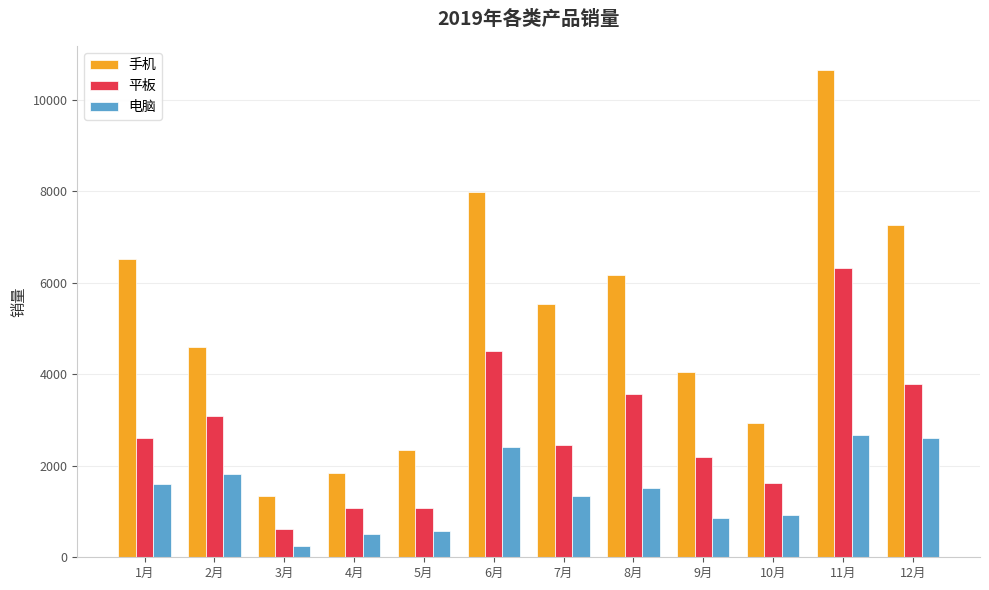

What are all the series names shown in the legend?

手机, 平板, 电脑